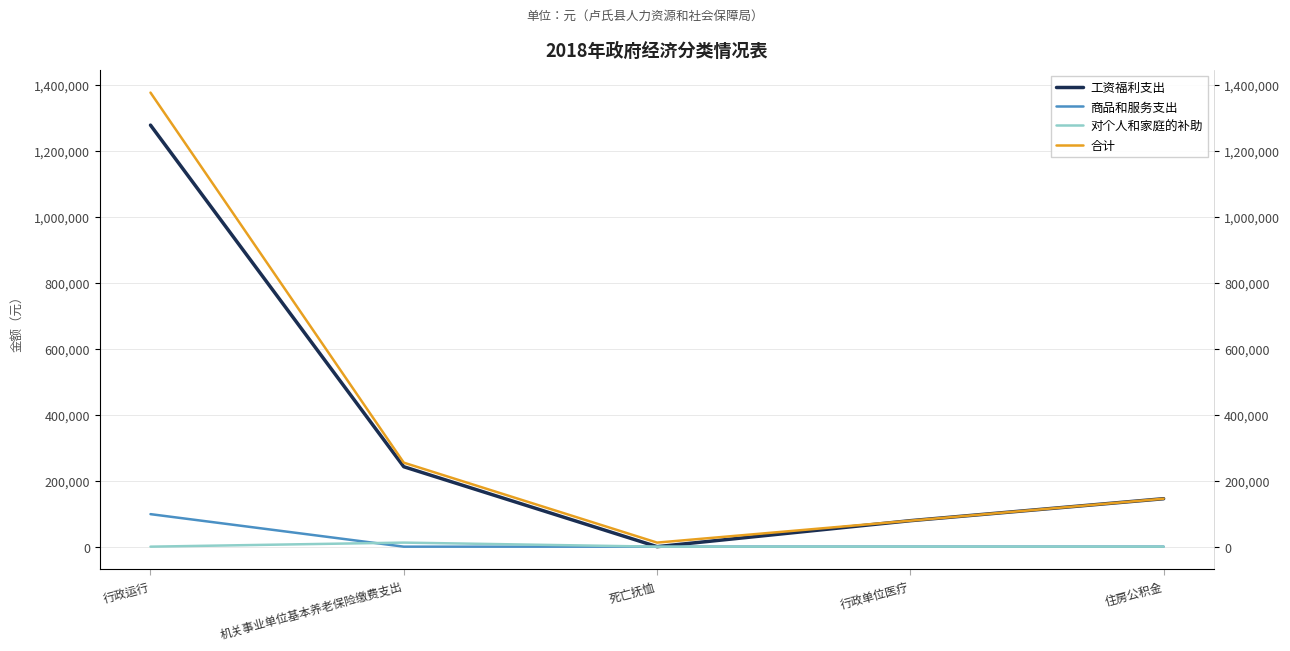

True or false: 对个人和家庭的补助 and 合计 cross at least once.

False